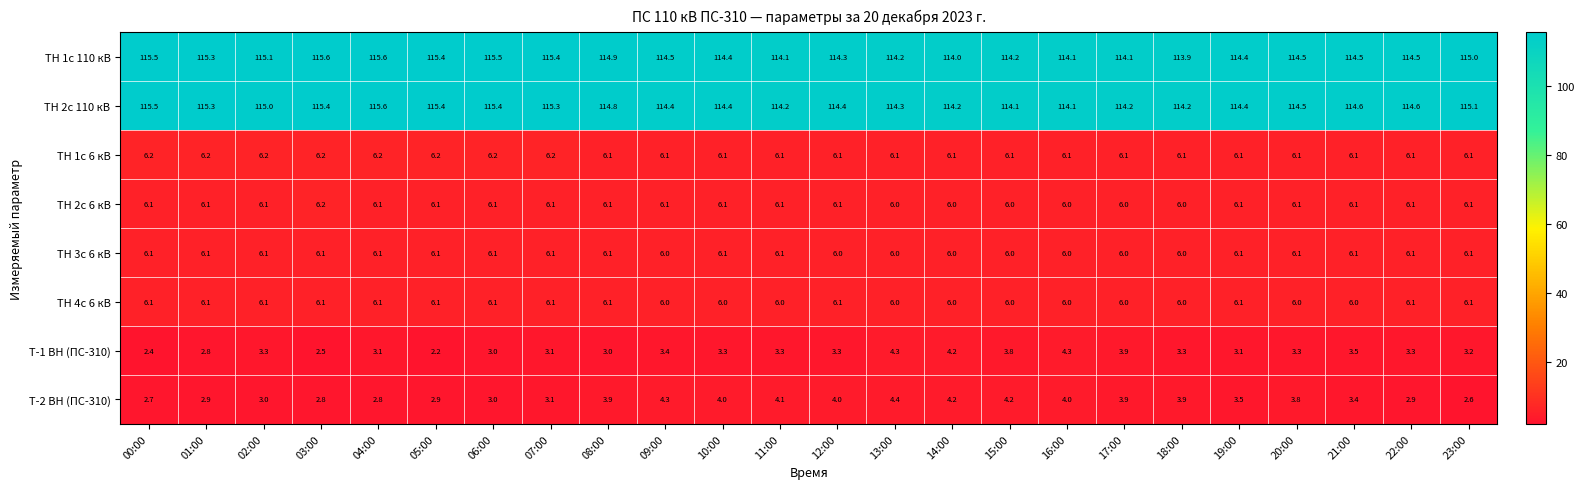

Which label corresponds to the smallest value in the chart?

05:00